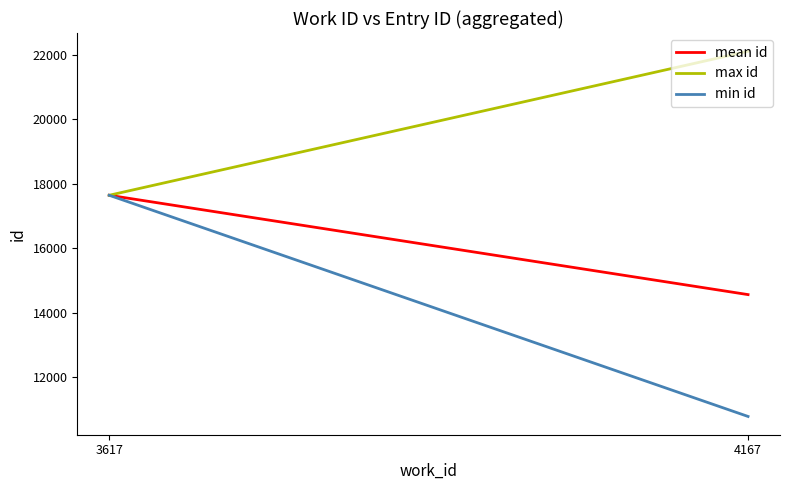

What value does the mean id series have at 3617?

17642.0